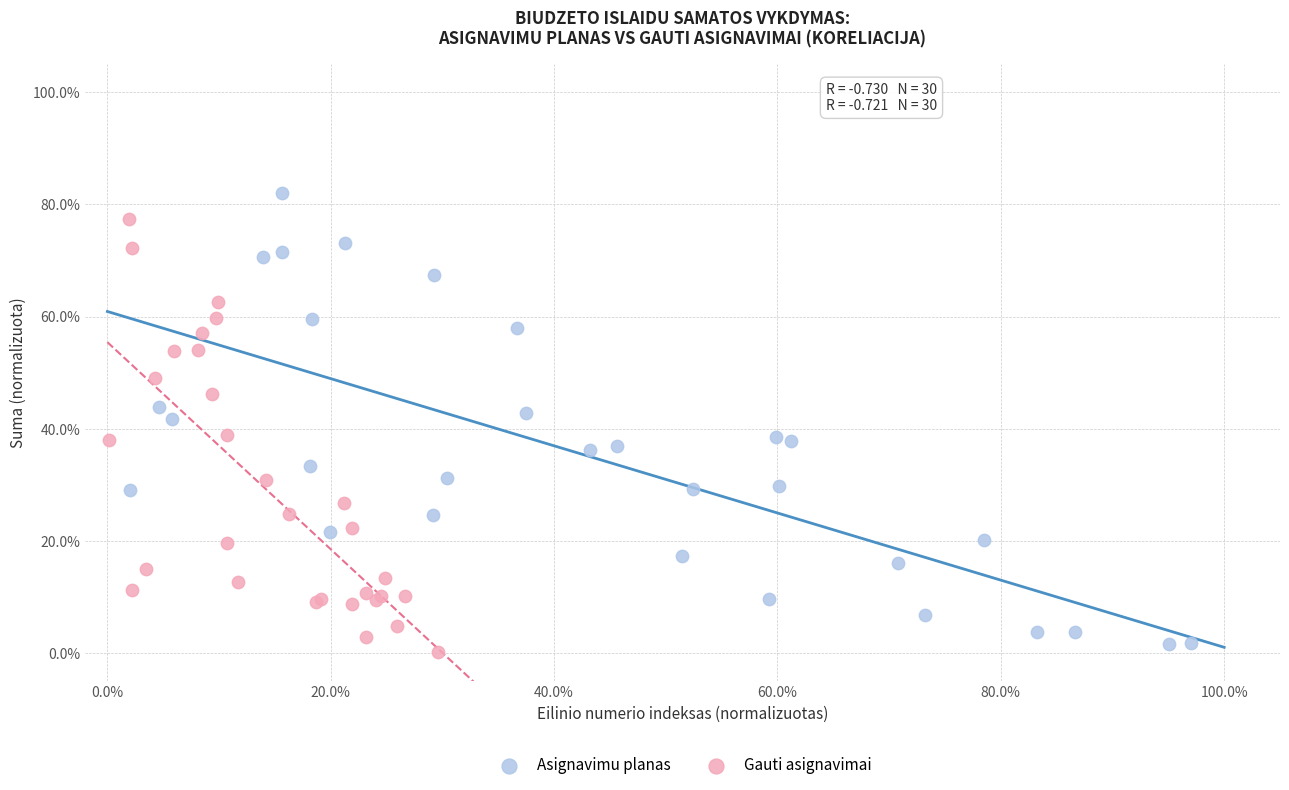

Which series reaches the minimum Y coordinate?

Gauti asignavimai